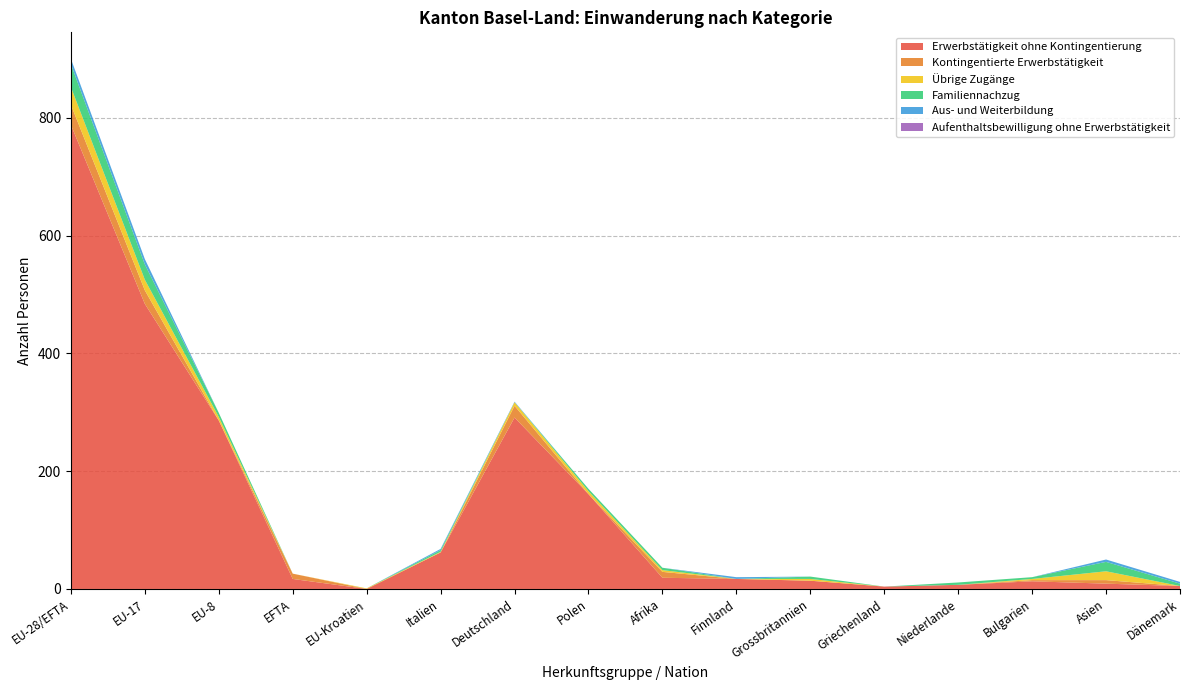

Reading right to left, extract all data points from this chart.

Erwerbstätigkeit ohne Kontingentierung: Dänemark=5	Asien=9	Bulgarien=13	Niederlande=7	Griechenland=4	Grossbritannien=14	Finnland=17	Afrika=19	Polen=161	Deutschland=291	Italien=62	EU-Kroatien=0	EFTA=17	EU-8=286	EU-17=484	EU-28/EFTA=788
Kontingentierte Erwerbstätigkeit: Dänemark=0	Asien=6	Bulgarien=2	Niederlande=0	Griechenland=0	Grossbritannien=0	Finnland=0	Afrika=10	Polen=0	Deutschland=20	Italien=0	EU-Kroatien=0	EFTA=9	EU-8=0	EU-17=23	EU-28/EFTA=34
Übrige Zugänge: Dänemark=0	Asien=15	Bulgarien=2	Niederlande=0	Griechenland=0	Grossbritannien=3	Finnland=0	Afrika=3	Polen=5	Deutschland=6	Italien=1	EU-Kroatien=1	EFTA=0	EU-8=6	EU-17=18	EU-28/EFTA=30
Familiennachzug: Dänemark=4	Asien=16	Bulgarien=3	Niederlande=4	Griechenland=0	Grossbritannien=4	Finnland=0	Afrika=4	Polen=4	Deutschland=0	Italien=3	EU-Kroatien=0	EFTA=0	EU-8=7	EU-17=26	EU-28/EFTA=39
Aus- und Weiterbildung: Dänemark=3	Asien=4	Bulgarien=0	Niederlande=0	Griechenland=0	Grossbritannien=0	Finnland=3	Afrika=0	Polen=0	Deutschland=1	Italien=2	EU-Kroatien=0	EFTA=0	EU-8=0	EU-17=9	EU-28/EFTA=9
Aufenthaltsbewilligung ohne Erwerbstätigkeit: Dänemark=0	Asien=0	Bulgarien=0	Niederlande=0	Griechenland=0	Grossbritannien=0	Finnland=0	Afrika=0	Polen=0	Deutschland=0	Italien=0	EU-Kroatien=0	EFTA=0	EU-8=0	EU-17=0	EU-28/EFTA=0